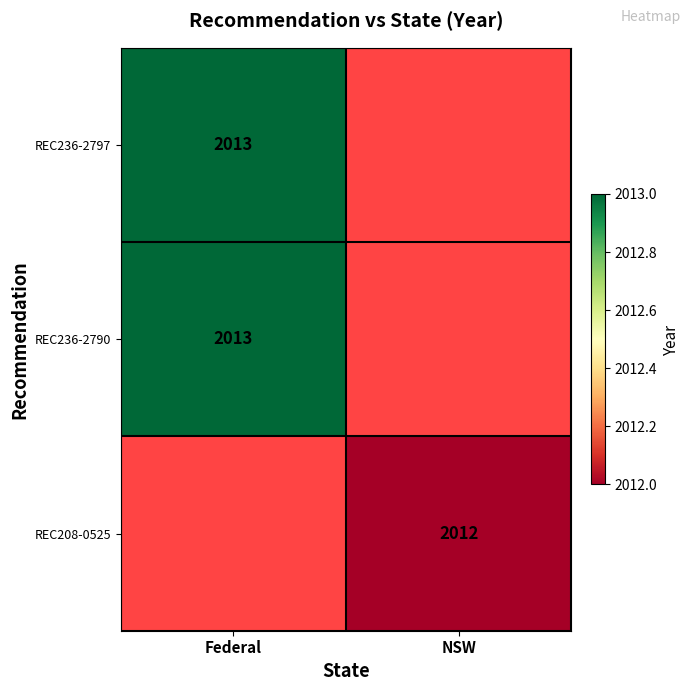

Is it true that REC236-2790 equals 824 at Federal?

False